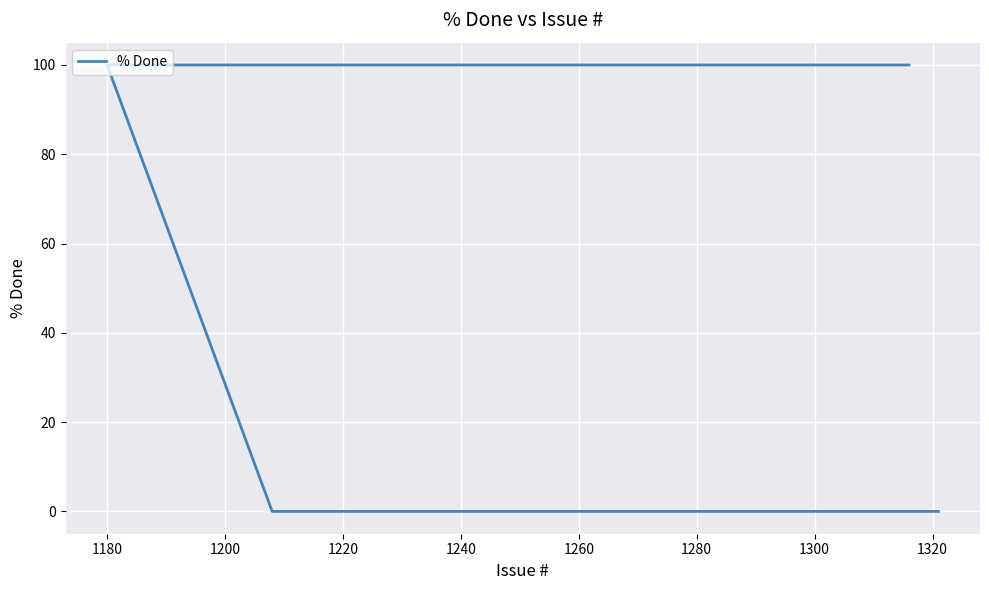

What value does the data have at 1180, to the nearest 10?

100